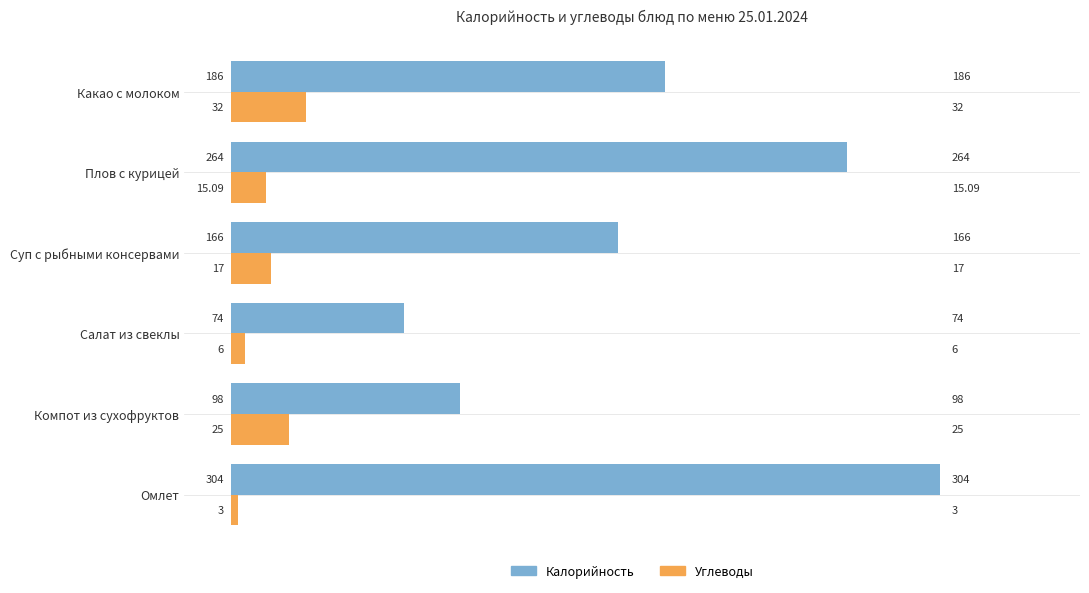

Which series changed the most between Салат из свеклы and Какао с молоком?

Калорийность